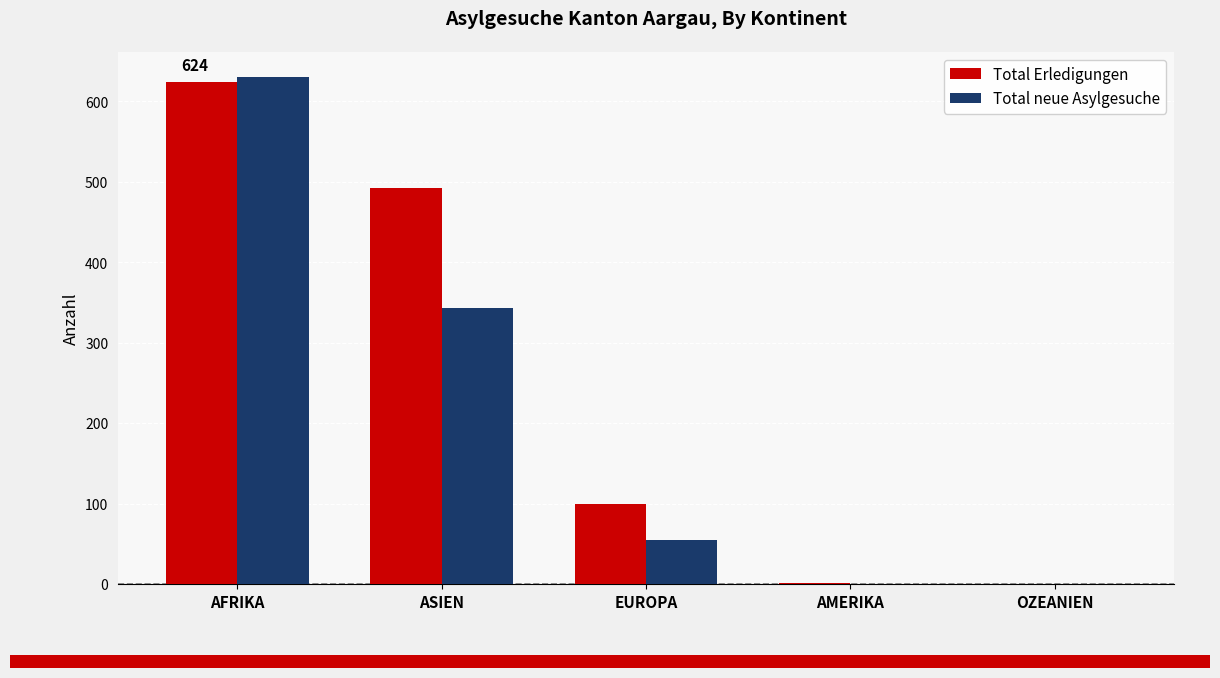

Are the bars grouped side by side (vs. stacked)?

Yes